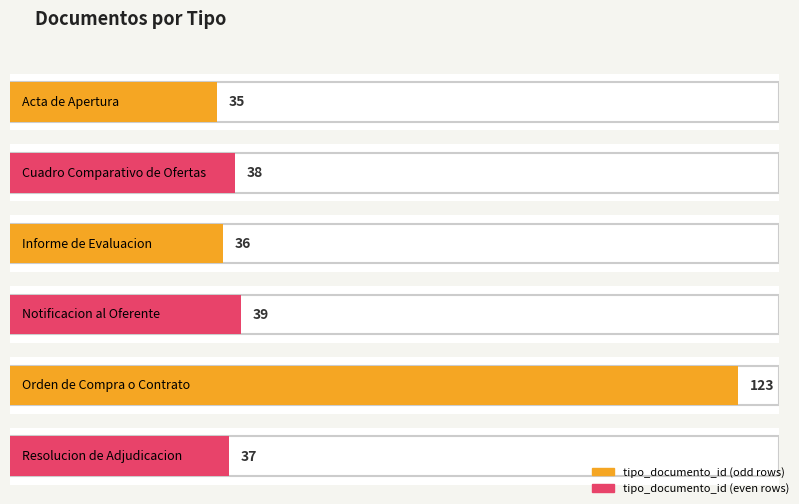

True or false: the data shows 123 at Orden de Compra o Contrato.

True